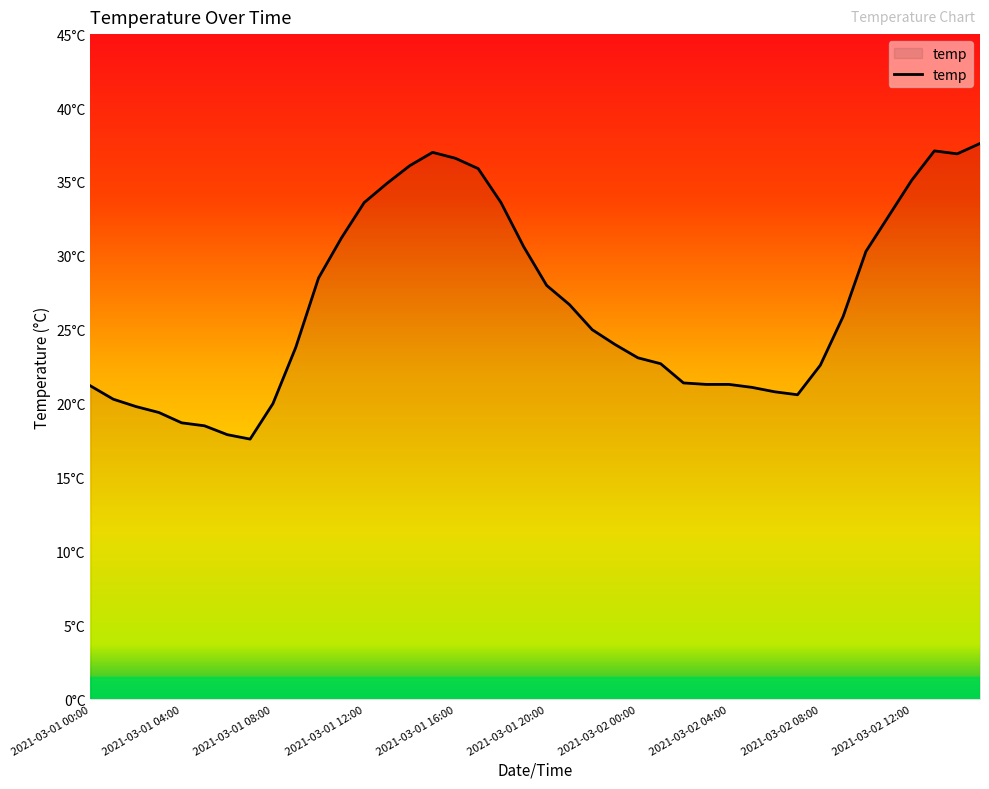

Is this an area chart (filled region under the line)?

Yes